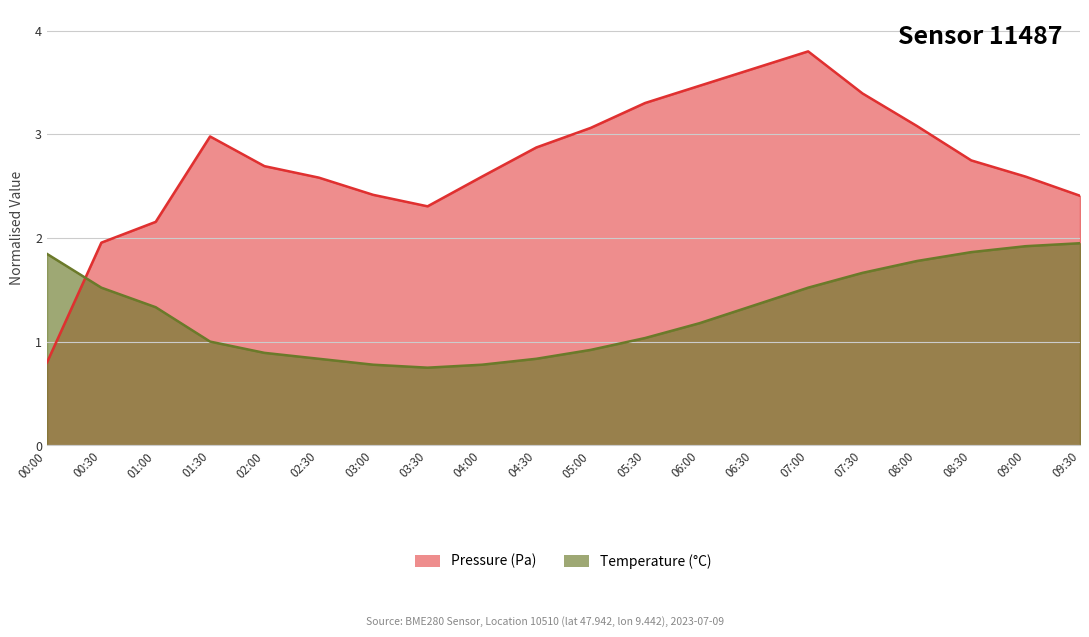

What is the sum of the Pressure (line) values at 07:00 and 01:30?

6.8